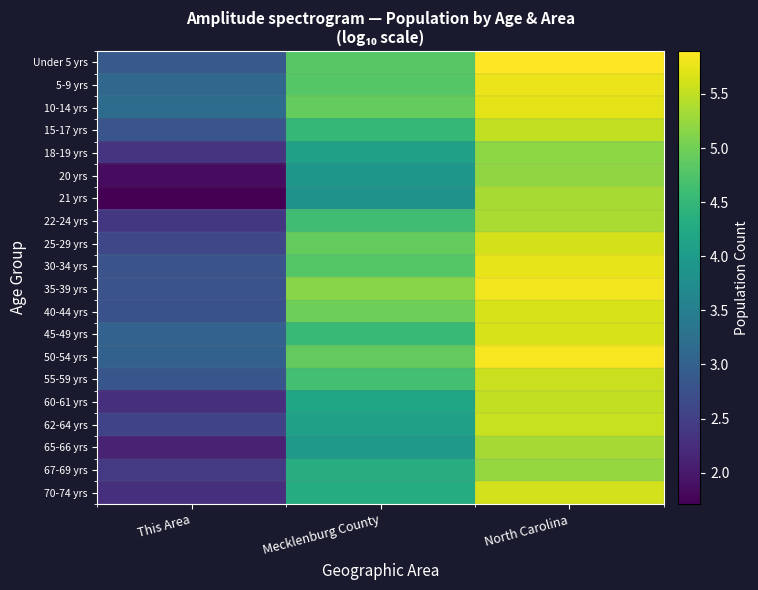

At This Area, list the series in order from smallest to largest.

21 yrs, 20 yrs, 65-66 yrs, 70-74 yrs, 60-61 yrs, 18-19 yrs, 22-24 yrs, 67-69 yrs, 62-64 yrs, 25-29 yrs, 40-44 yrs, 35-39 yrs, 30-34 yrs, 15-17 yrs, 55-59 yrs, Under 5 yrs, 50-54 yrs, 45-49 yrs, 5-9 yrs, 10-14 yrs